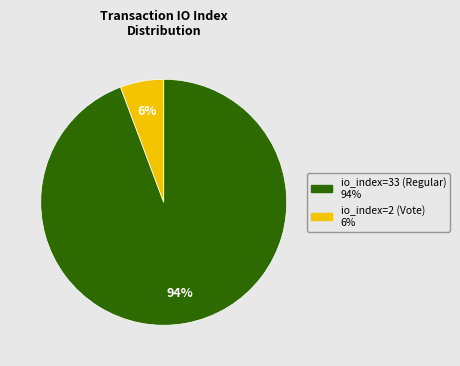

Is it true that io_index=33 (Regular) is 94% of the pie?

True